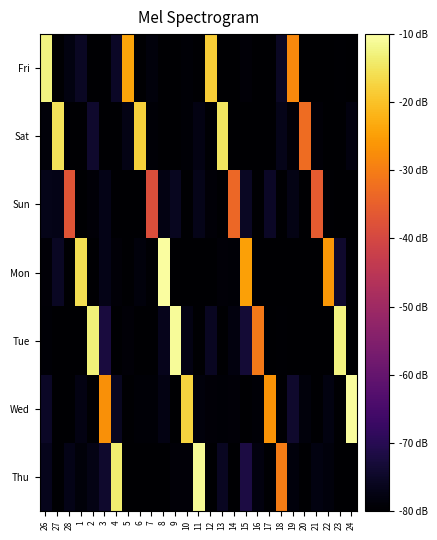

How many categories are shown in the chart?

27